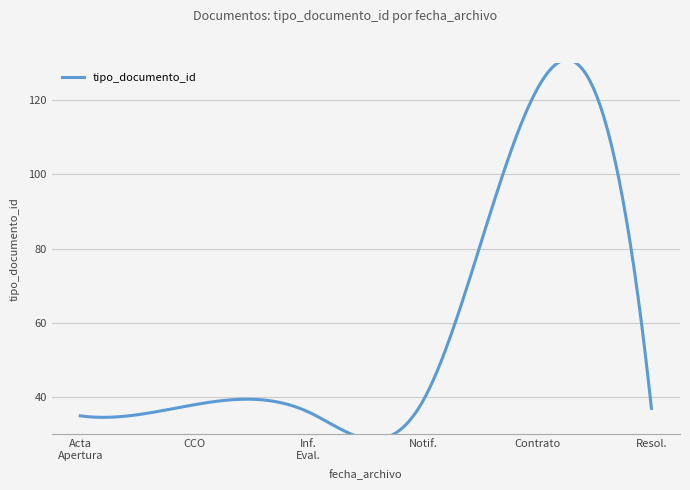

How many points are lower than both their immediate neighbors (excluding endpoints)?

1